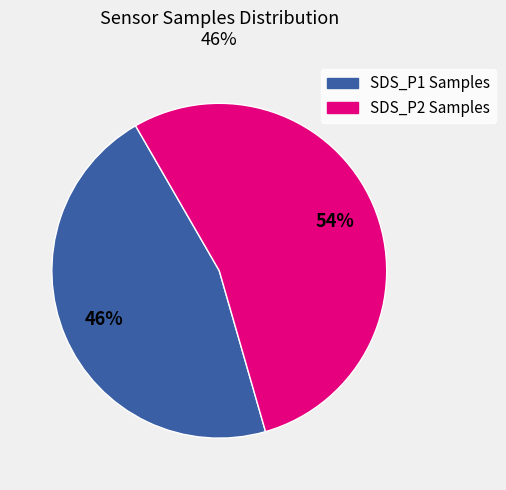

Is there a majority slice in this chart?

Yes